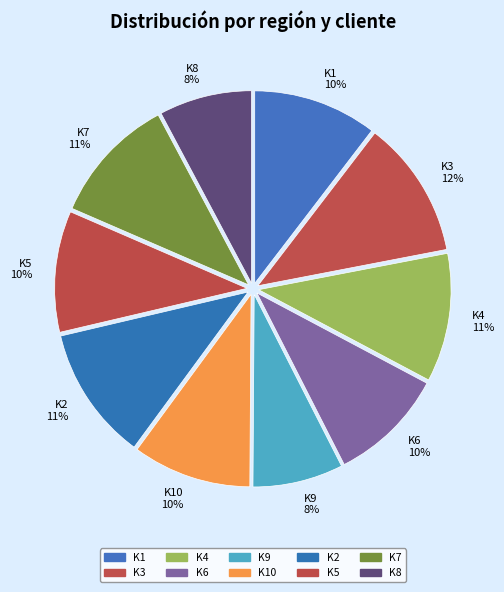

The K3 12% slice represents 12% of the pie. True or false?

True